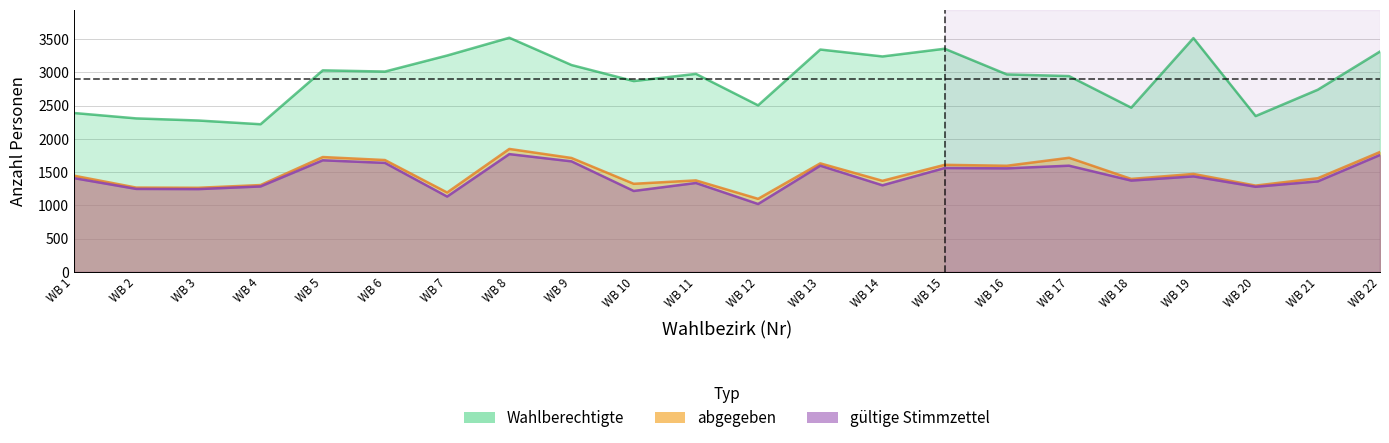

How many interior local peaks does the abgegeben series have?

7